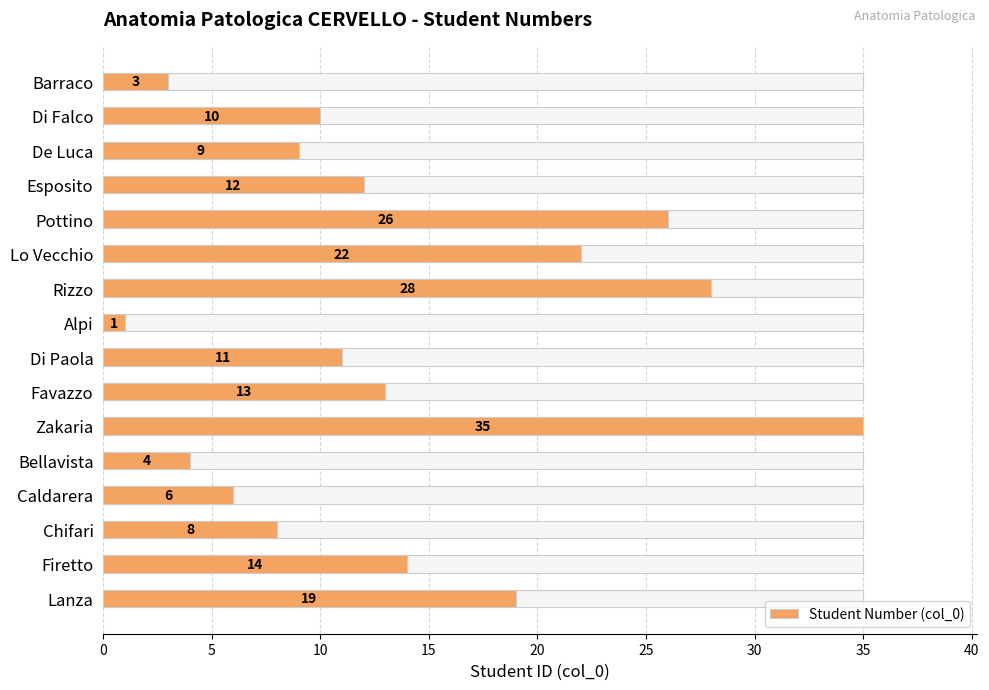

How many distinct data groups are displayed?

1